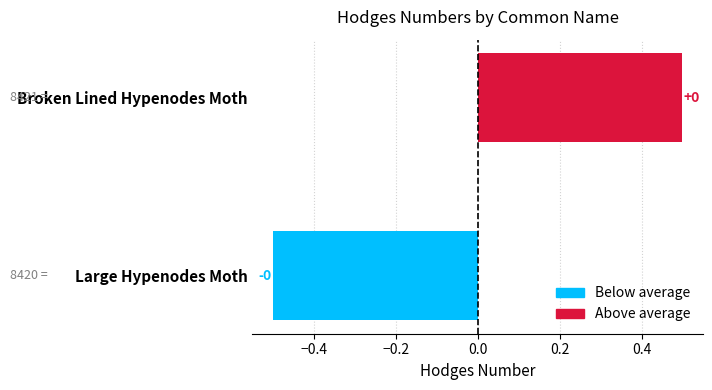

Are the bars horizontal?

Yes